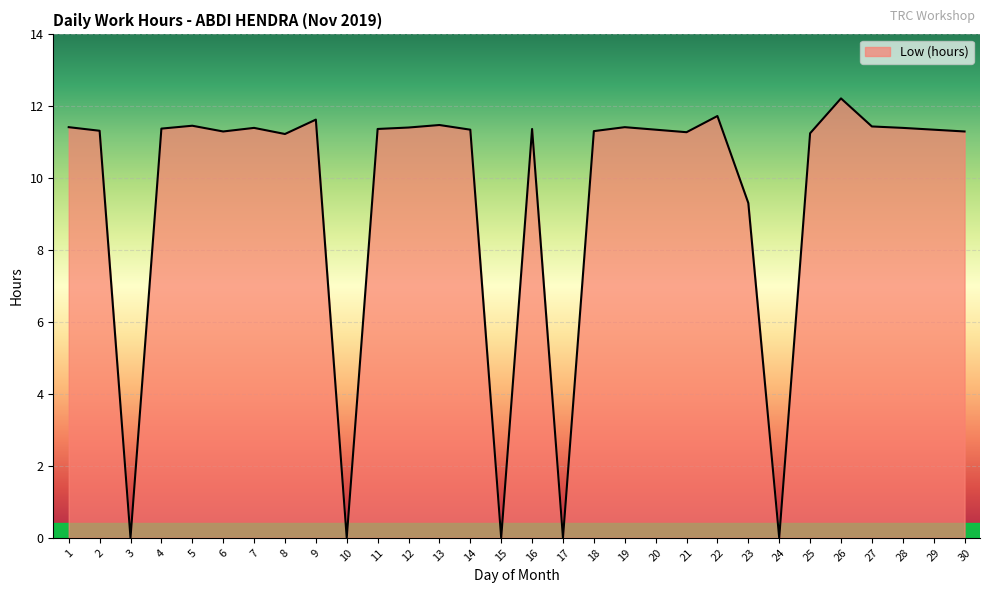

True or false: the data has more than 1 interior local peaks.

True